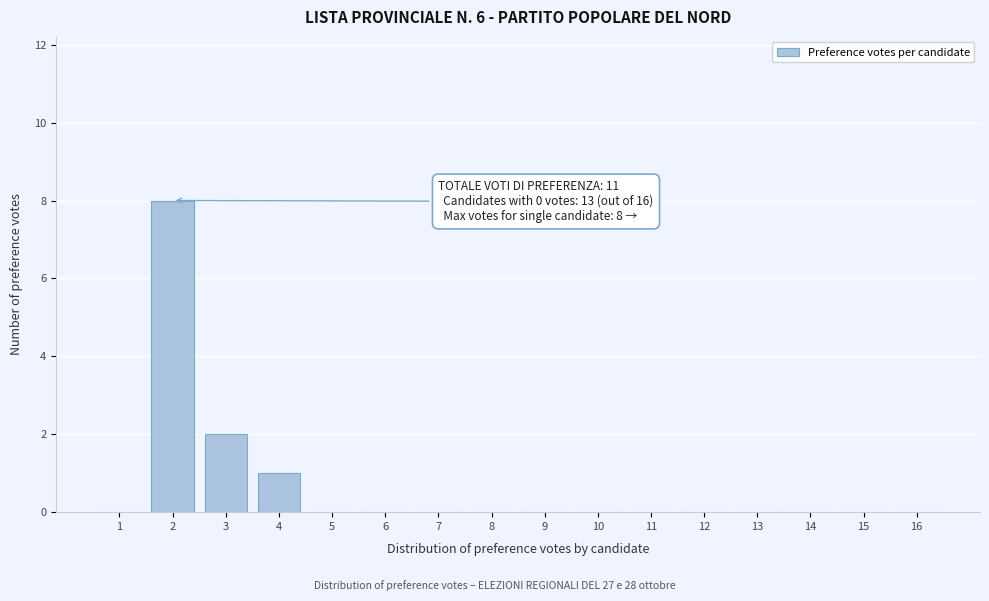

Reading left to right, list all the values displayed in this chart.

1=0	2=8	3=2	4=1	5=0	6=0	7=0	8=0	9=0	10=0	11=0	12=0	13=0	14=0	15=0	16=0